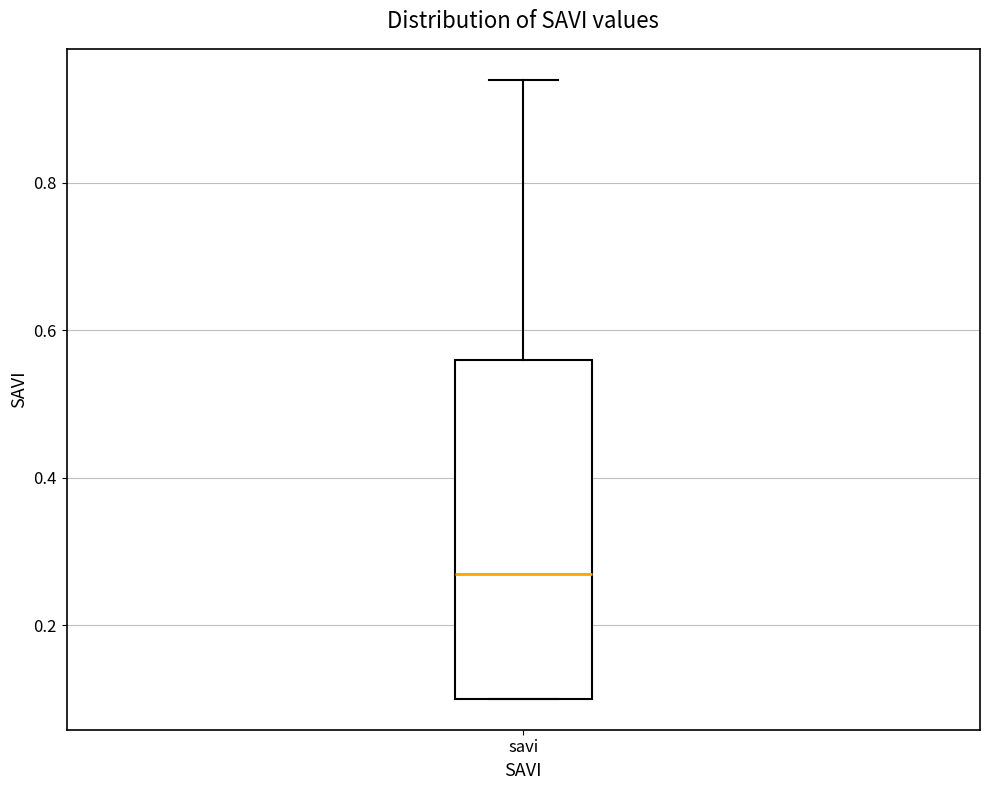

Where is the upper edge of the box for savi on the y-axis? The values are not printed on the chart, so give them approximately, as read against the axis.

0.56